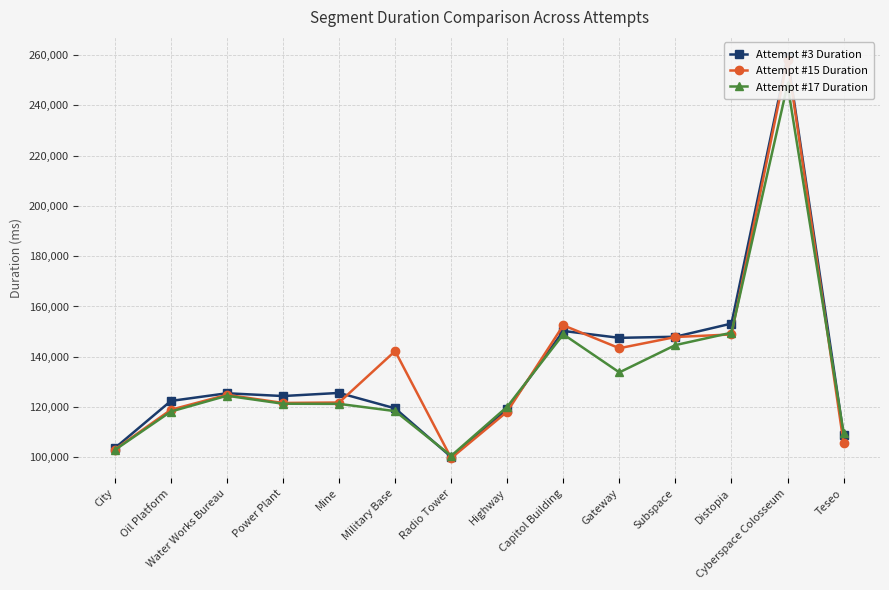

Between City and Teseo, which is larger?

Teseo